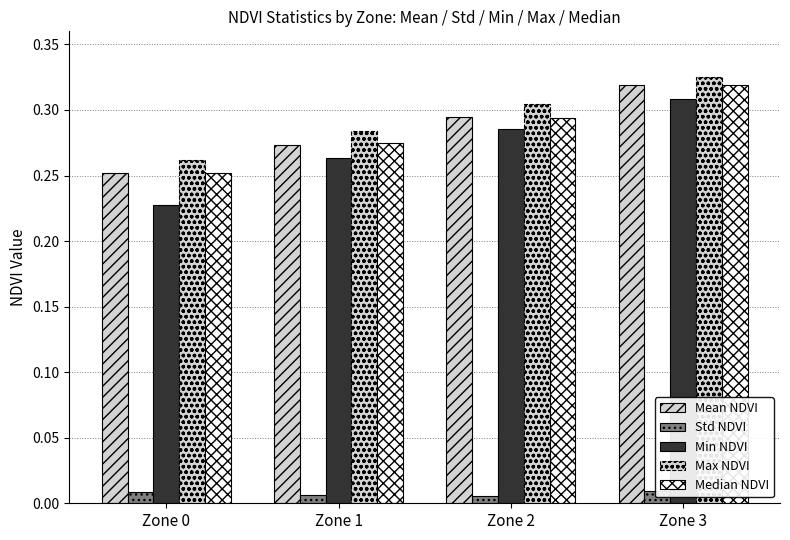

Which series changed the most between Zone 0 and Zone 3?

Min NDVI